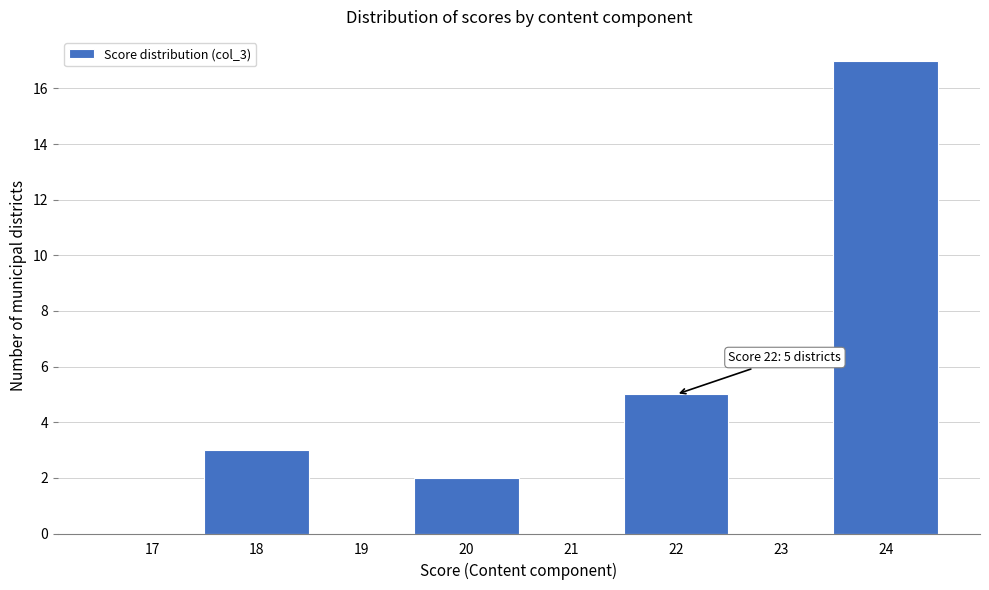

Reading left to right, extract all data points from this chart.

17=0	18=3	19=0	20=2	21=0	22=5	23=0	24=17